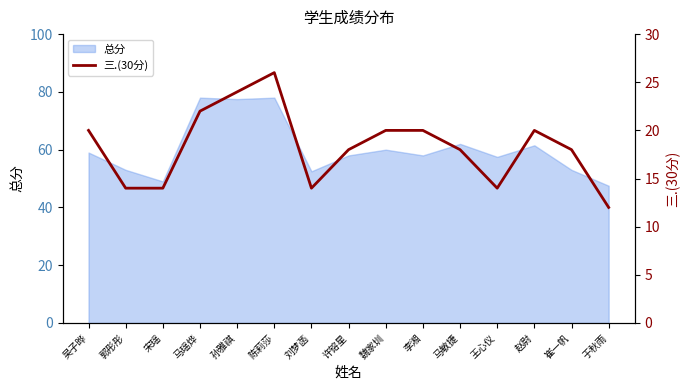

What is the label of the 4th point from the left?

马瑶烨